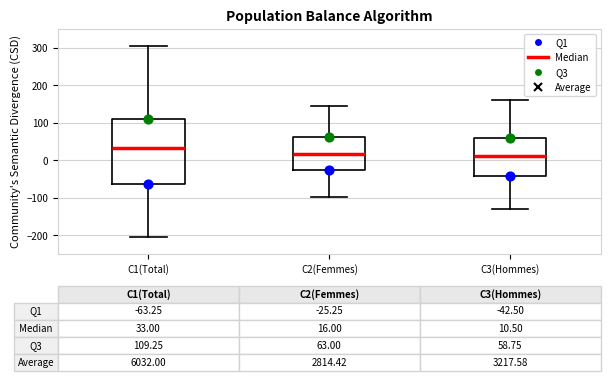

Comparing the boxes themselves (not the whiskers), which one is the tallest?

C1(Total)